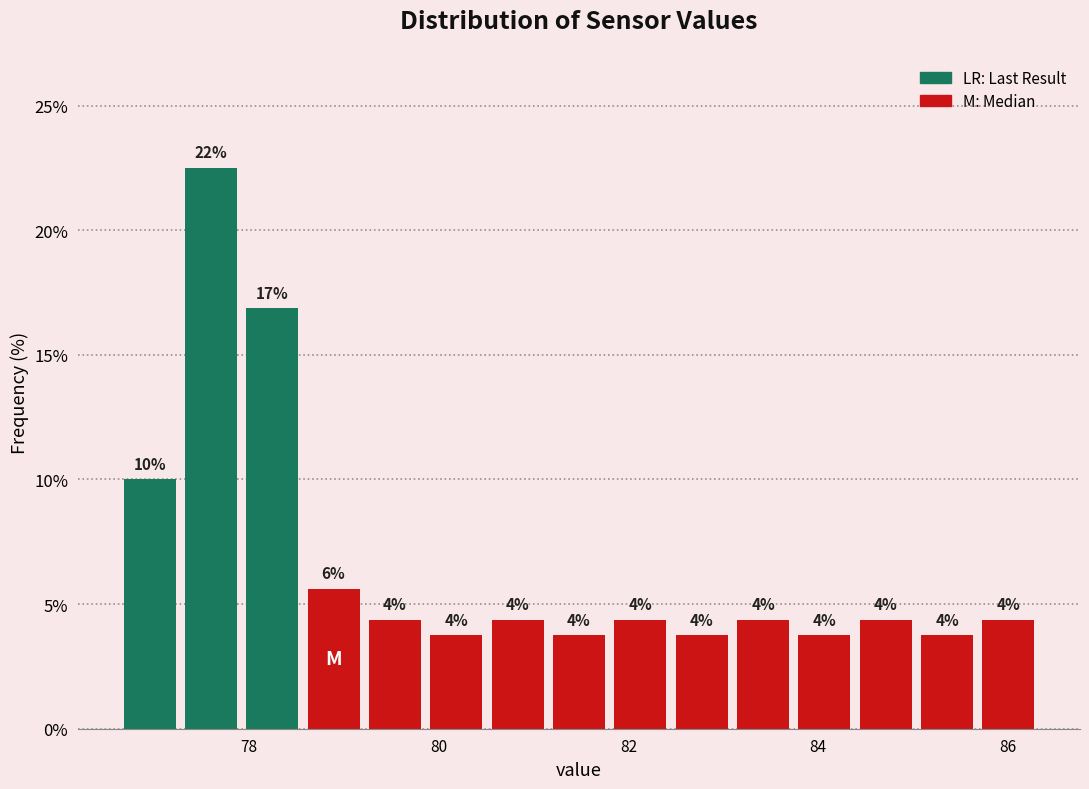

Read against the x-axis, roughly where is the centre of the tallest bar?

77.6